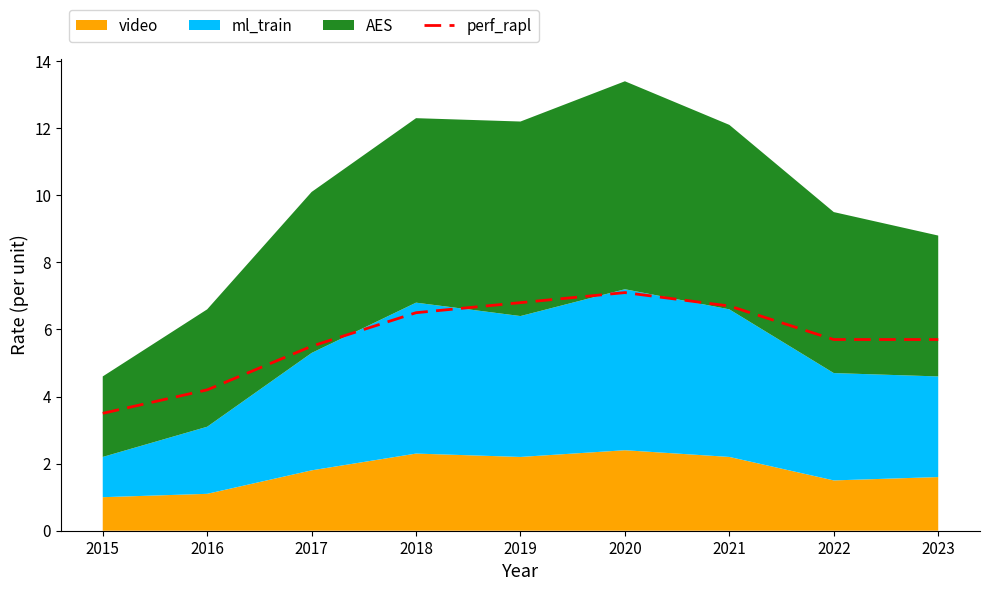

What is the difference between the values at 2022 and 2015?

2.2